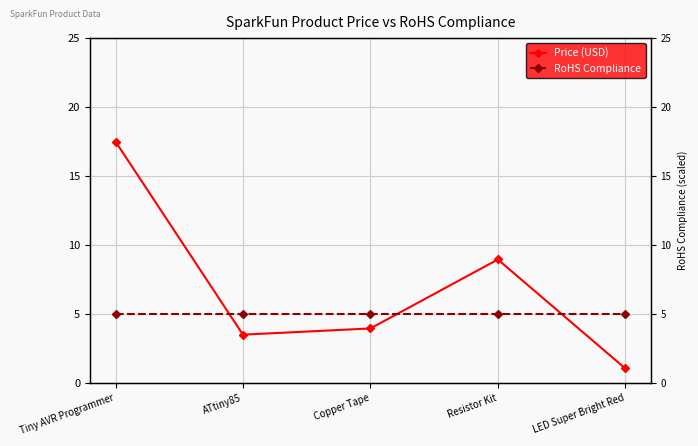

Which series has the widest spread of values?

Price (USD)